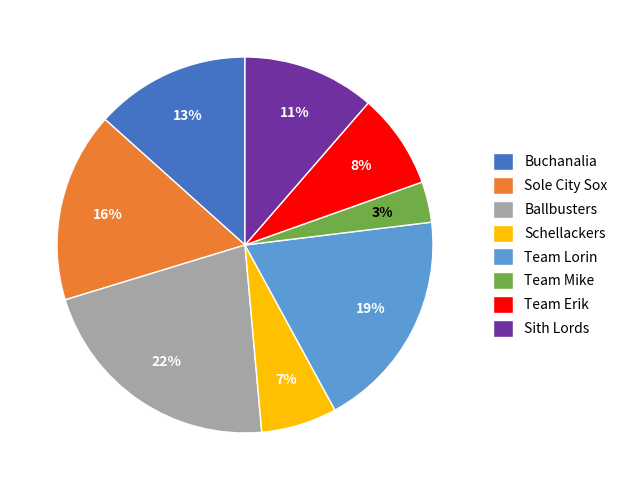

To the nearest percent, what portion does Team Lorin represent?

19%